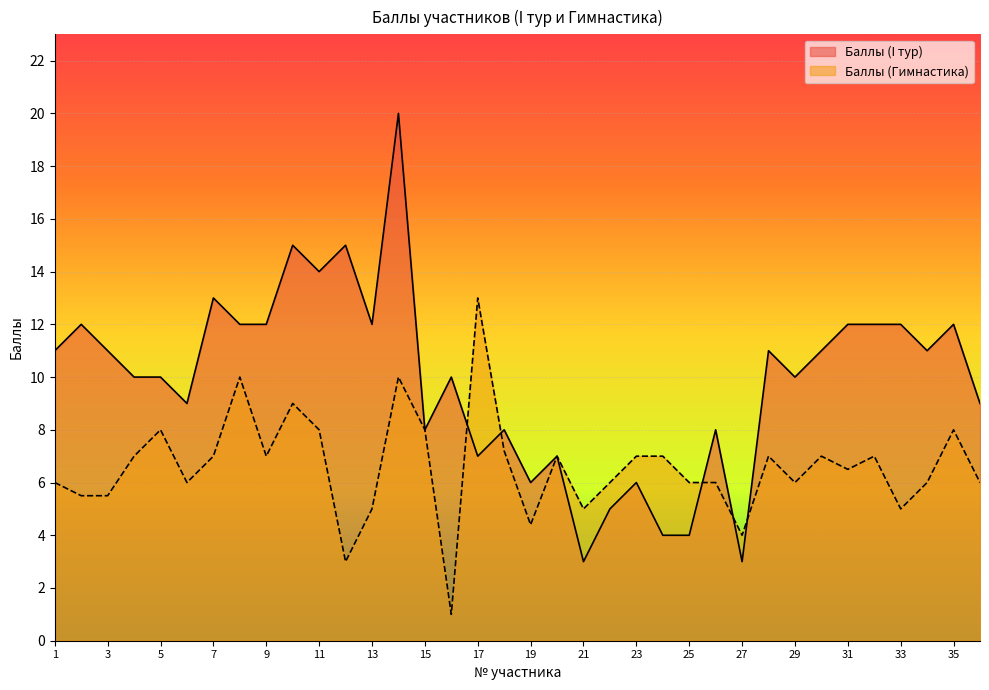

What is the highest value of the Баллы (I тур) series?

20.0